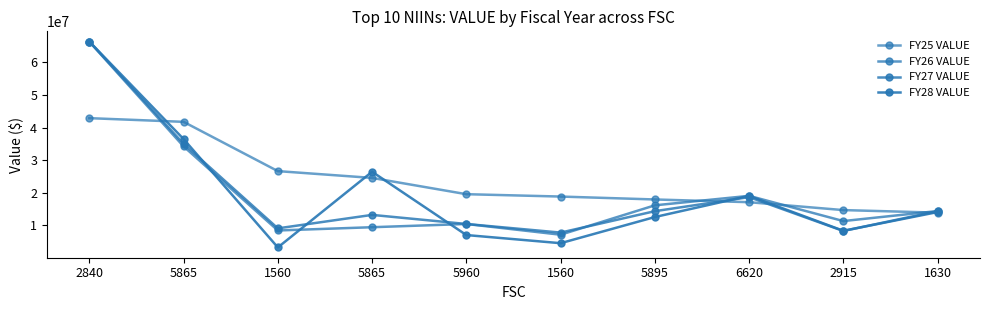

Where is FY25 VALUE nearest to the value 28402139?

1560